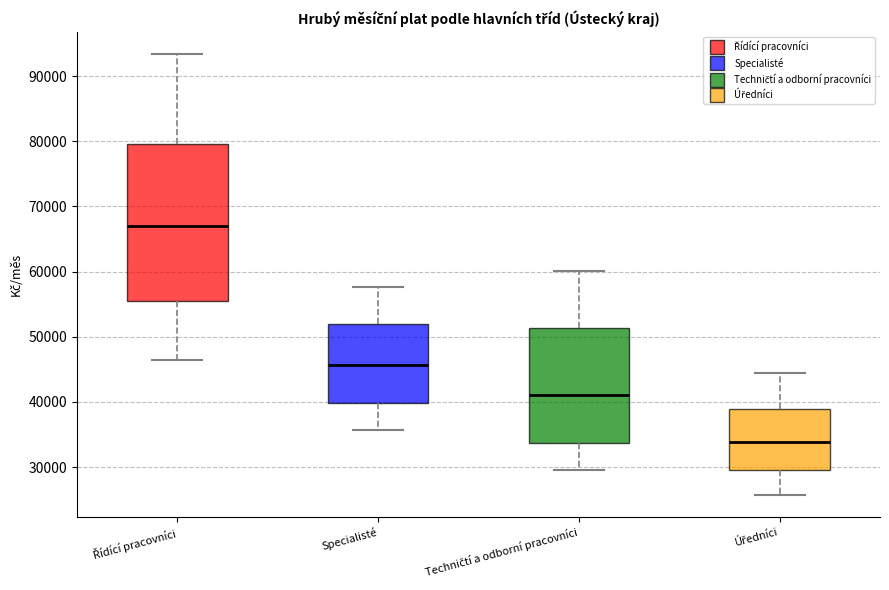

Reading left to right, read every box against the y-axis: the position of its median line, the range the box covers, and the ends of its whiskers. The values are not printed on the chart, so give them approximately, as read against the axis.

Řídící pracovníci: median 67000, box 55000 to 80000, whiskers 46000 to 93000
Specialisté: median 46000, box 40000 to 52000, whiskers 36000 to 58000
Techničtí a odborní pracovníci: median 41000, box 34000 to 51000, whiskers 30000 to 60000
Úředníci: median 34000, box 30000 to 39000, whiskers 26000 to 44000